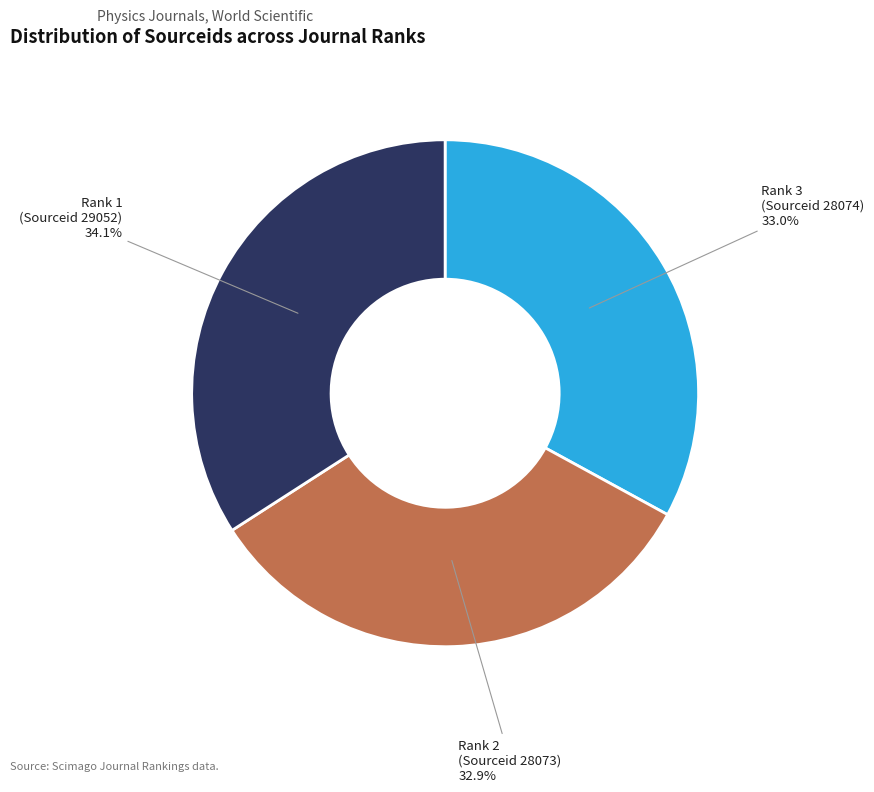

What percentage is NOT represented by Rank 2 (Sourceid 28073)?

67.1%